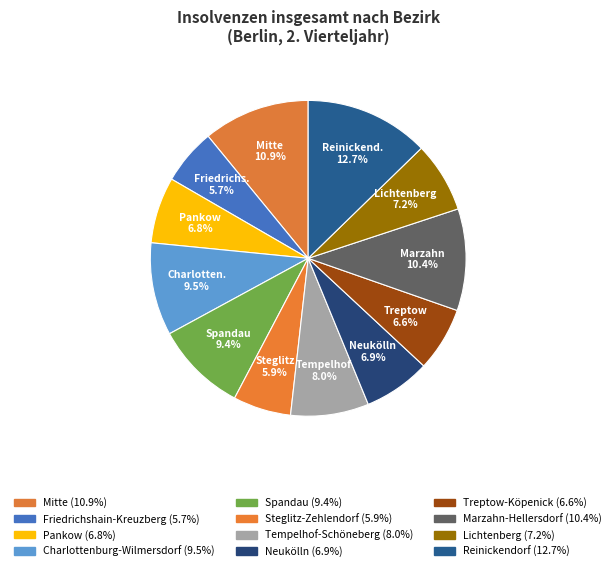

Rank the categories by value from lowest to highest.

Friedrichshain-Kreuzberg, Steglitz-Zehlendorf, Treptow-Köpenick, Pankow, Neukölln, Lichtenberg, Tempelhof-Schöneberg, Spandau, Charlottenburg-Wilmersdorf, Marzahn-Hellersdorf, Mitte, Reinickendorf